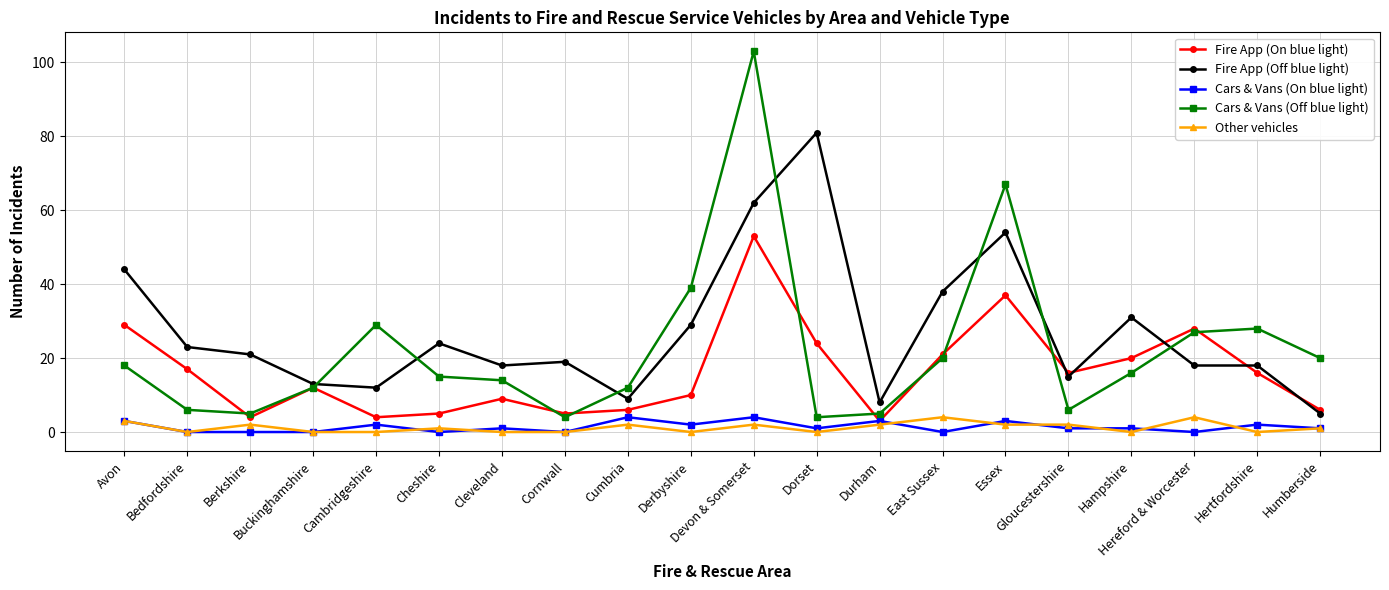

True or false: Cars & Vans (On blue light) has more than 1 interior local peaks.

True